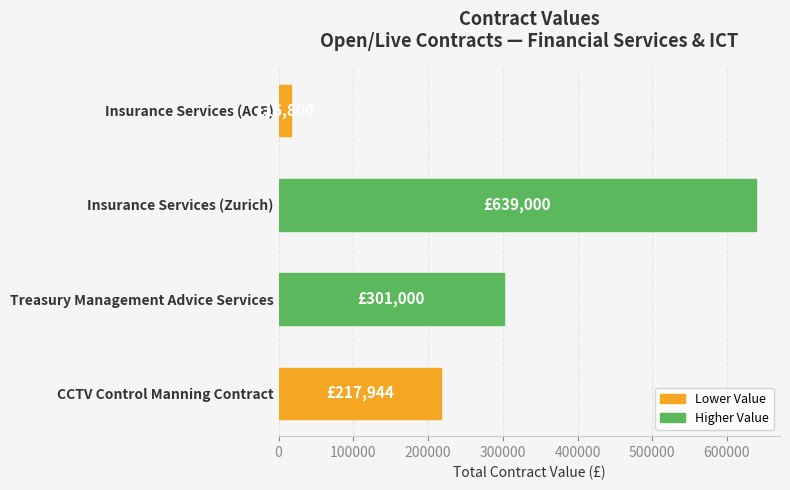

List the labels in order of value, smallest first.

Insurance Services (ACE), CCTV Control Manning Contract, Treasury Management Advice Services, Insurance Services (Zurich)